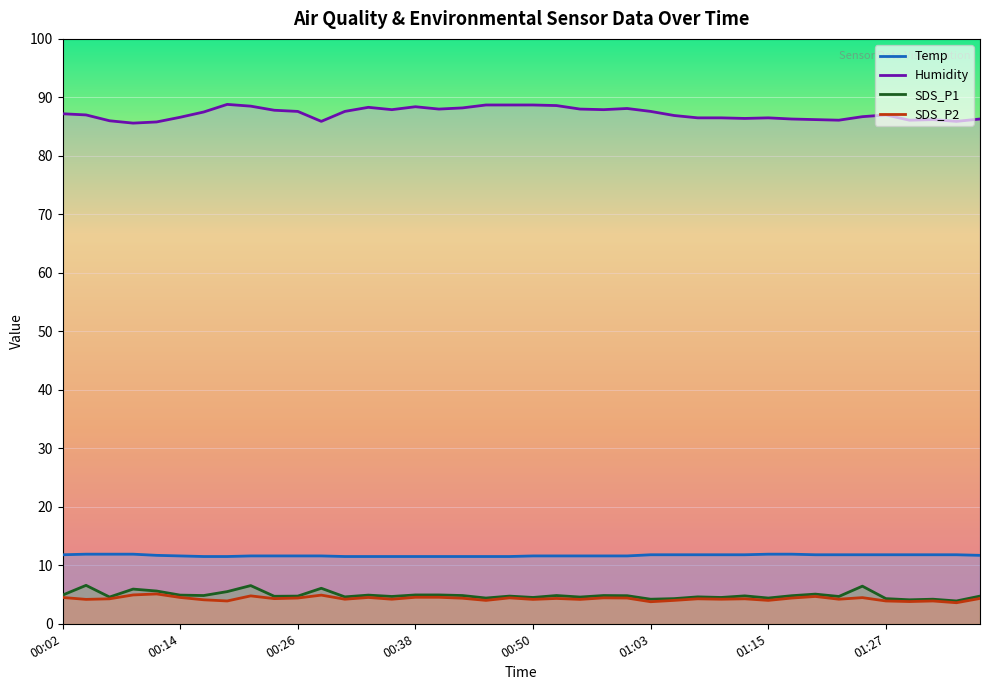

What is the maximum value for Humidity?

88.8